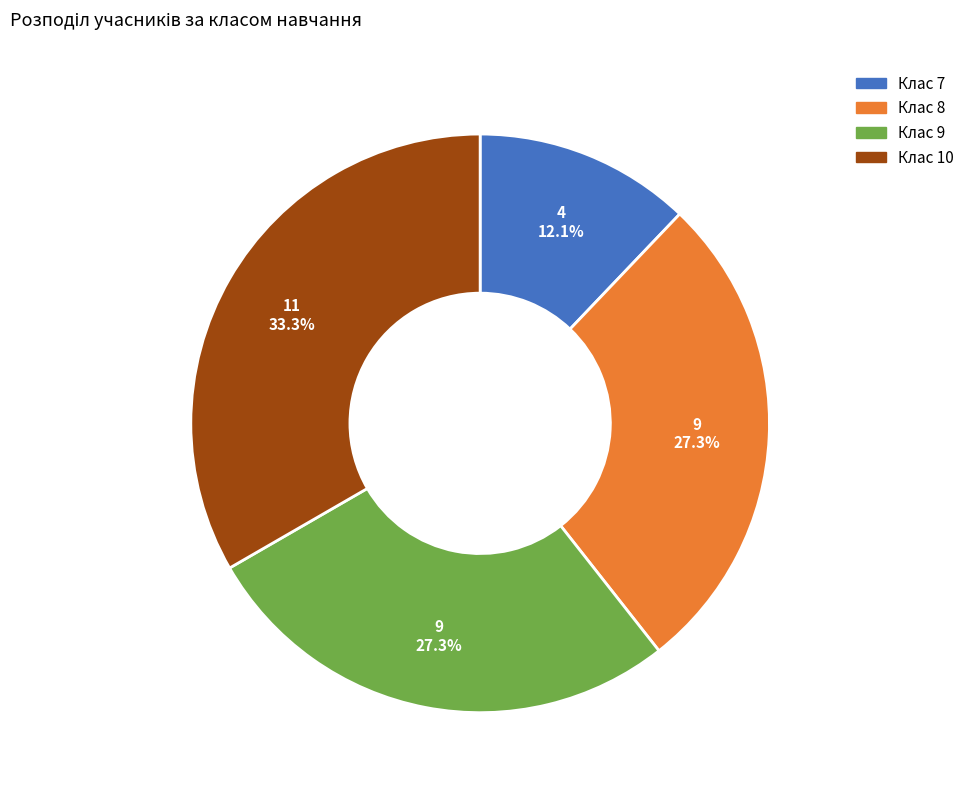

Combined, what portion of the pie is Клас 10 and Клас 8?

60.6%